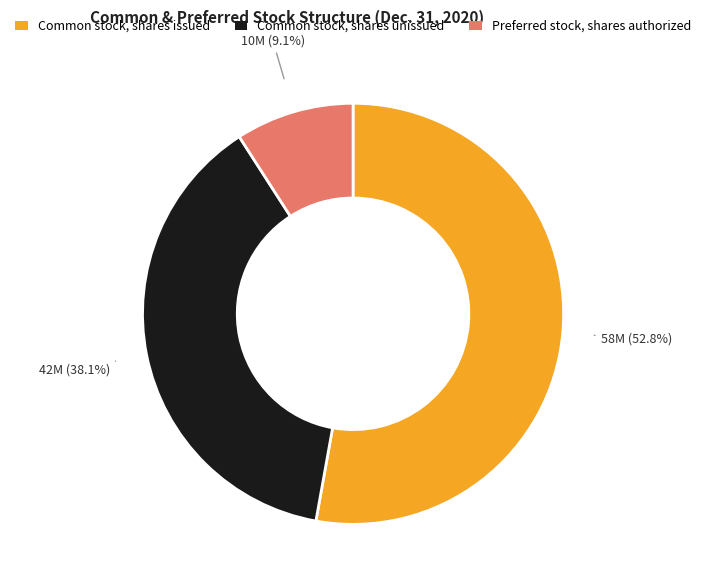

Between Common stock, shares issued and Common stock, shares unissued, which is larger?

Common stock, shares issued